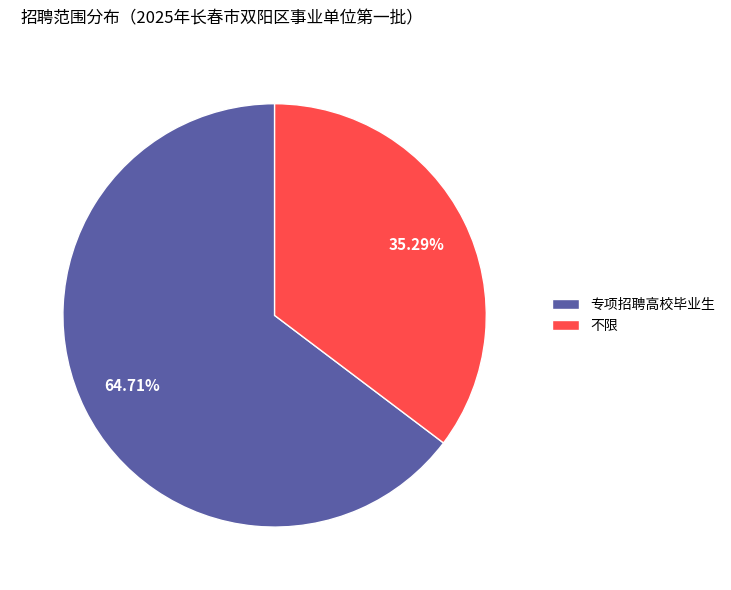

To the nearest percent, what is the difference between the largest and smallest slice percentages?

29%